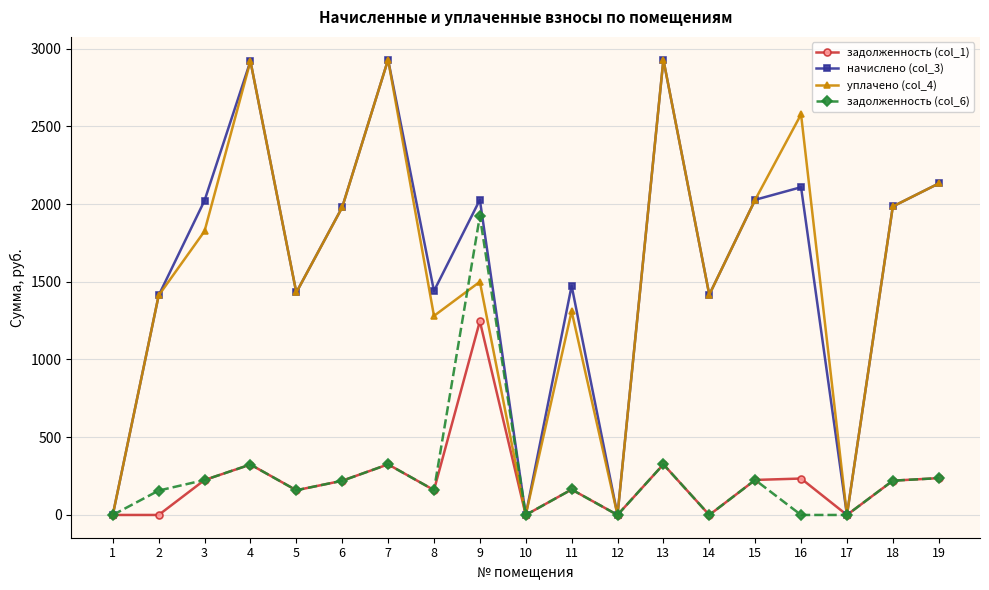

What is the greatest value displayed?

2928.8